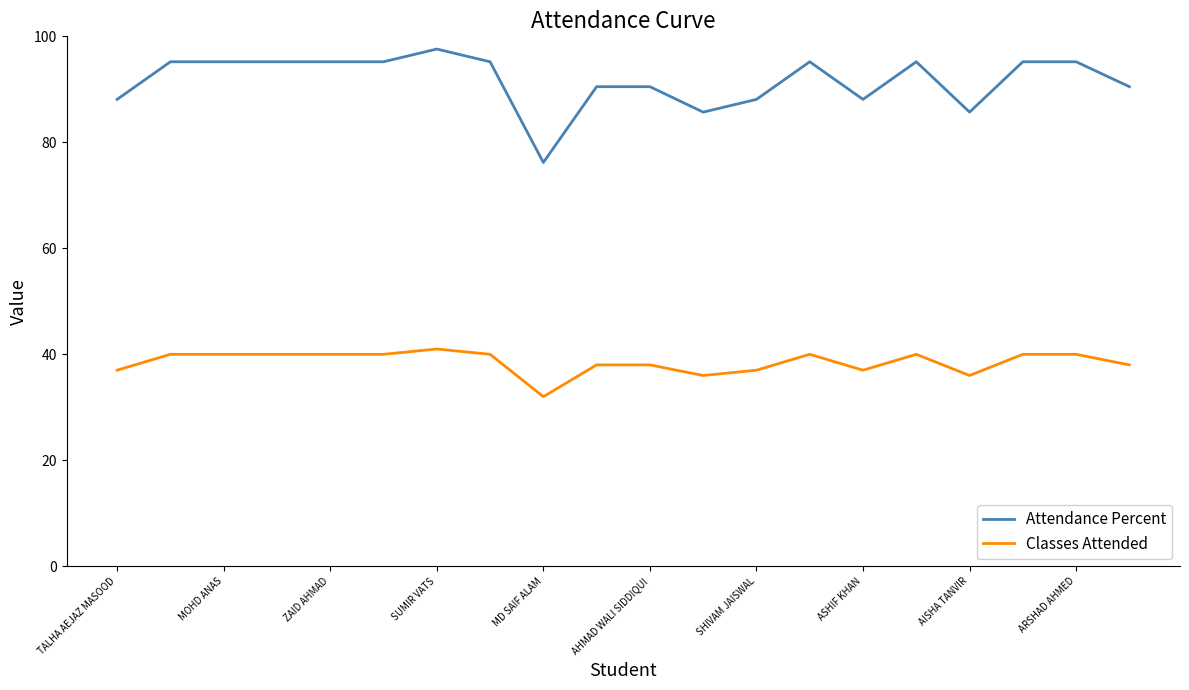

Which series has the largest range (max minus min)?

Attendance Percent